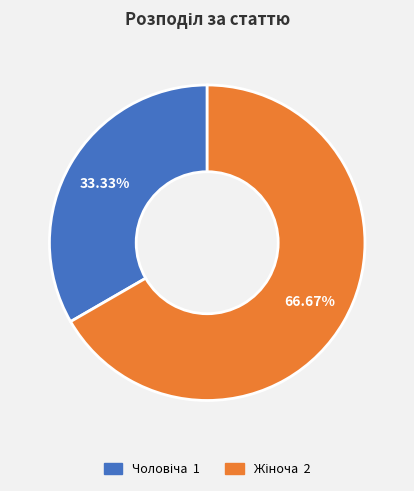

Is there any slice that represents more than half of the pie?

Yes